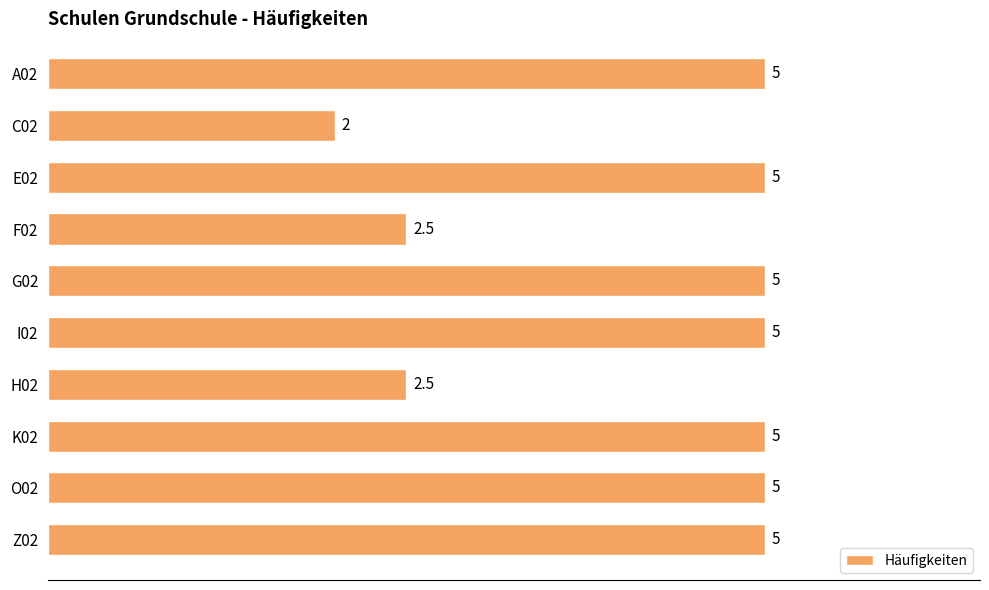

Is it true that the value at A02 is 5.0?

True